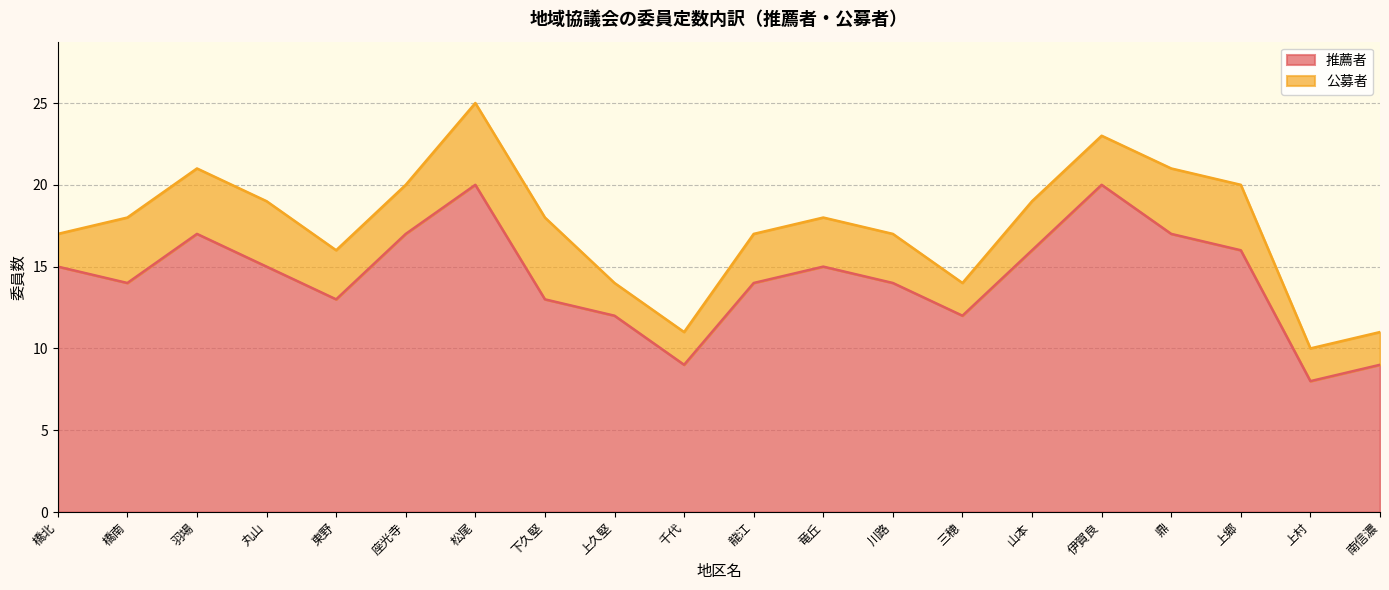

Which has a higher value, 千代 or 三穂?

三穂